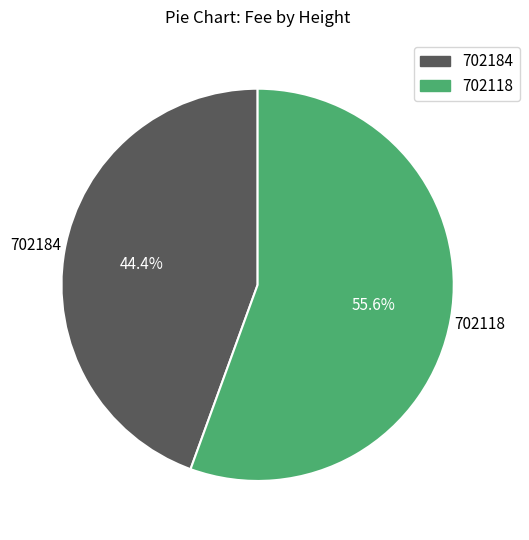

Count the number of slices in the pie.

2